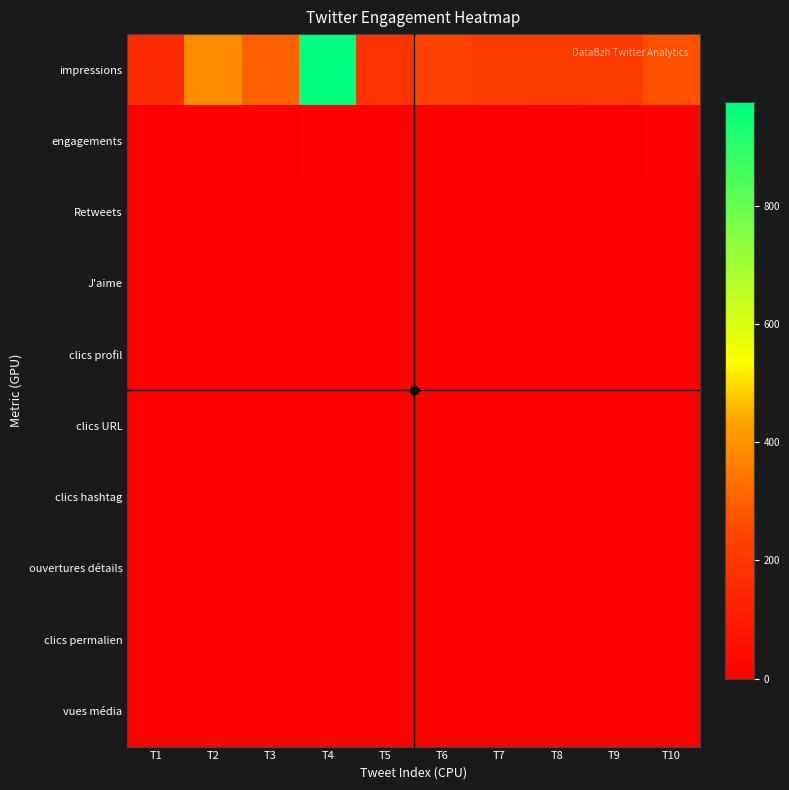

Reading left to right, what are all the values shown in this chart?

impressions: T1=155	T2=388	T3=304	T4=976	T5=185	T6=235	T7=211	T8=213	T9=213	T10=267
engagements: T1=2	T2=7	T3=3	T4=10	T5=2	T6=0	T7=2	T8=5	T9=1	T10=4
Retweets: T1=0	T2=2	T3=1	T4=3	T5=0	T6=0	T7=0	T8=2	T9=0	T10=1
J'aime: T1=0	T2=2	T3=1	T4=3	T5=1	T6=0	T7=1	T8=2	T9=0	T10=1
clics profil: T1=0	T2=0	T3=0	T4=3	T5=0	T6=0	T7=0	T8=0	T9=0	T10=1
clics URL: T1=1	T2=3	T3=0	T4=0	T5=1	T6=0	T7=0	T8=1	T9=0	T10=1
clics hashtag: T1=0	T2=0	T3=1	T4=0	T5=0	T6=0	T7=0	T8=0	T9=0	T10=0
ouvertures détails: T1=1	T2=0	T3=0	T4=1	T5=0	T6=0	T7=1	T8=0	T9=1	T10=0
clics permalien: T1=0	T2=0	T3=0	T4=0	T5=0	T6=0	T7=0	T8=0	T9=0	T10=0
vues média: T1=0	T2=0	T3=0	T4=0	T5=0	T6=0	T7=0	T8=0	T9=0	T10=0